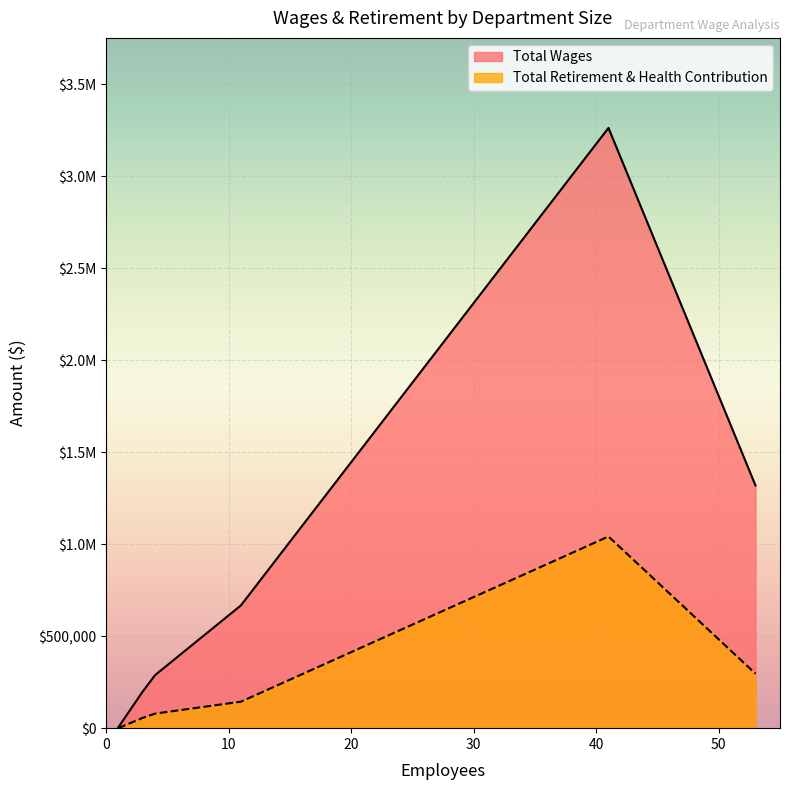

How many data points in Total Wages are less than 667267?

3